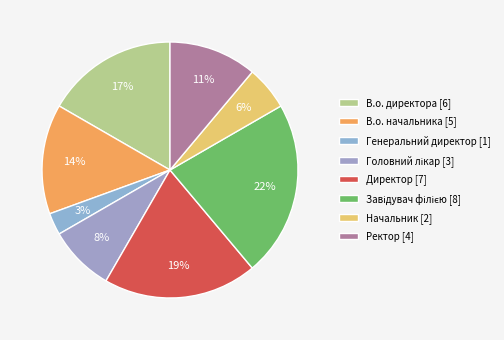

Count the number of slices in the pie.

8